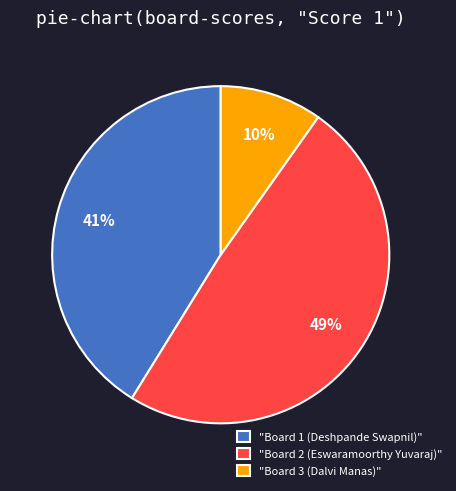

Count the number of slices in the pie.

3